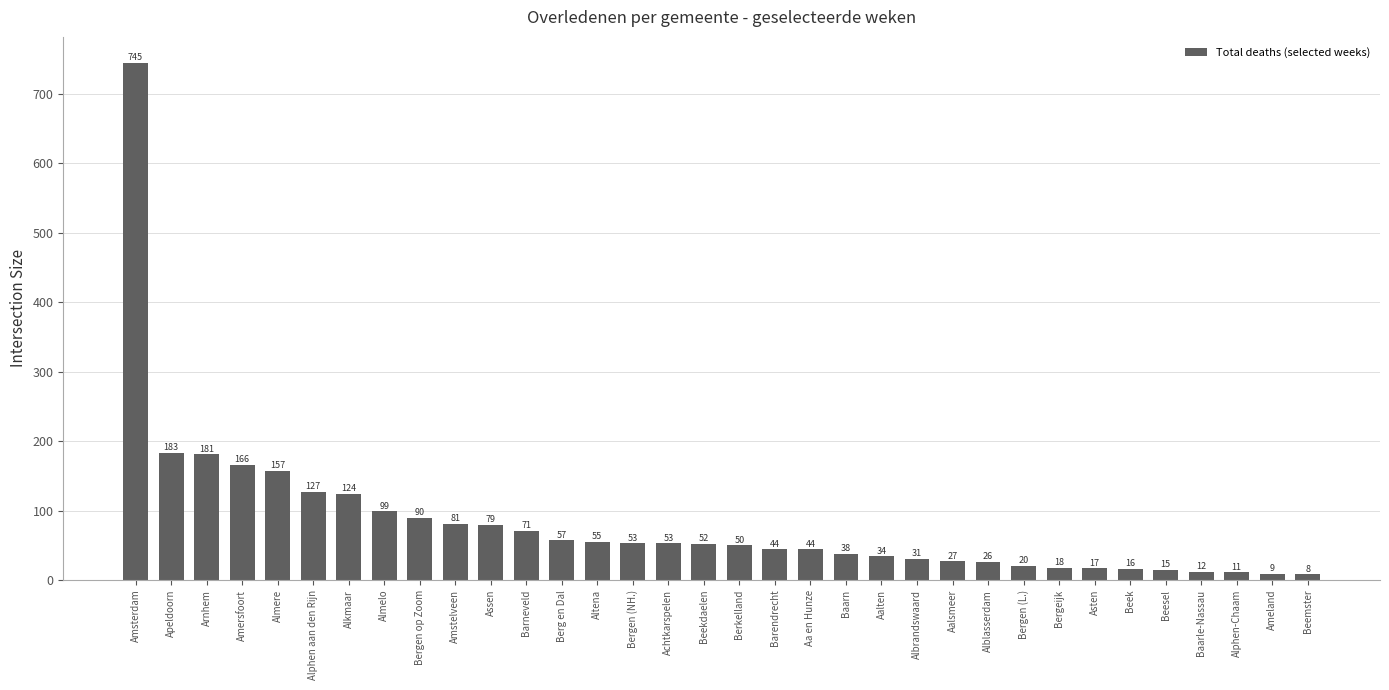

What is the sum of all values?

2793